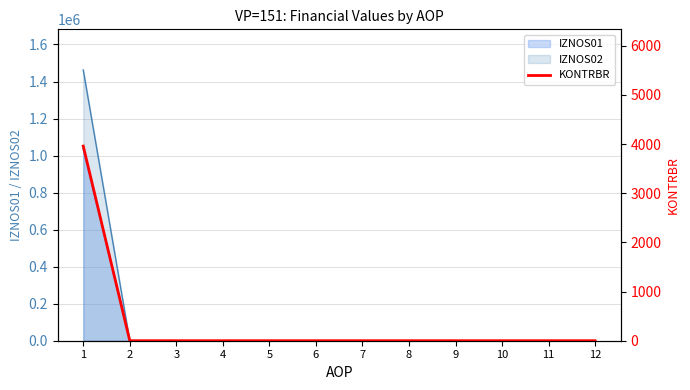

True or false: there are more than 0 points higher than both neighbors.

False